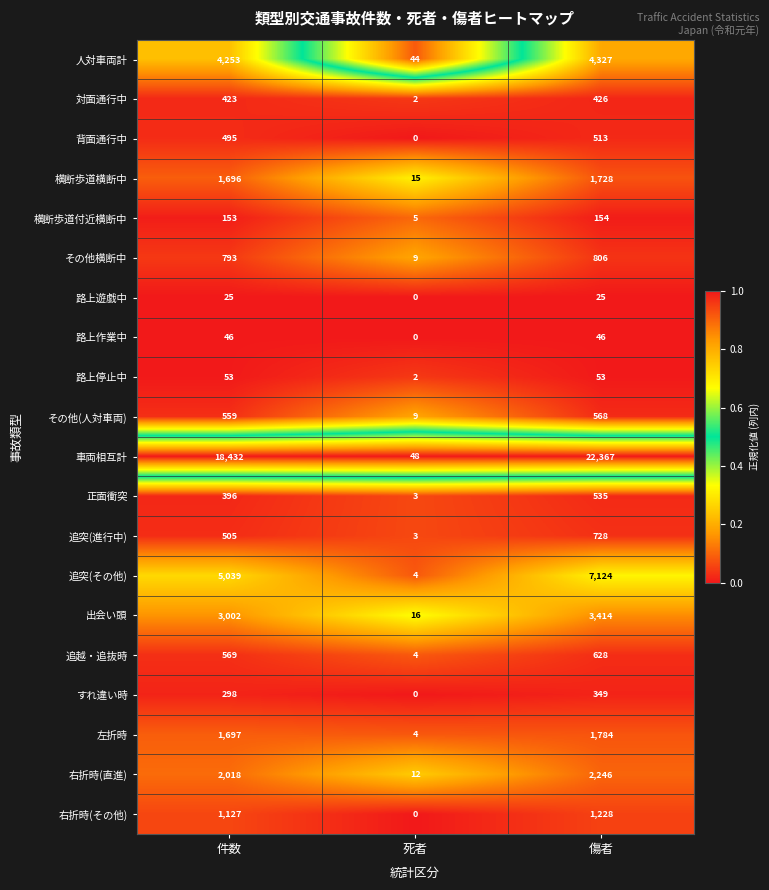

List the series in order of their peak value, lowest first.

路上遊戯中, 路上作業中, 路上停止中, 横断歩道付近横断中, すれ違い時, 対面通行中, 背面通行中, 正面衝突, その他(人対車両), 追越・追抜時, 追突(進行中), その他横断中, 右折時(その他), 横断歩道横断中, 左折時, 右折時(直進), 出会い頭, 人対車両計, 追突(その他), 車両相互計